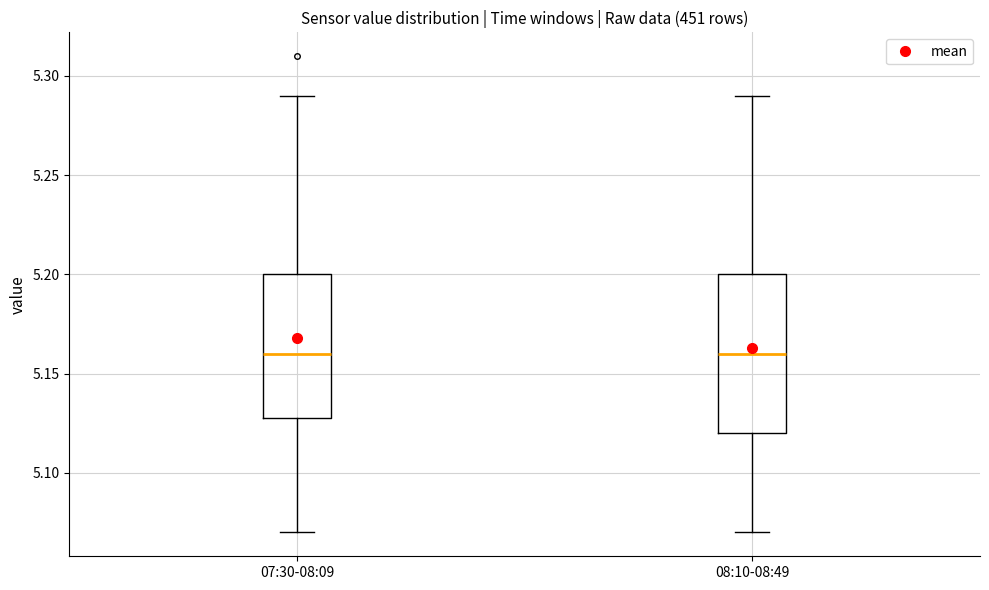

Reading left to right, read every box against the y-axis: the position of its median line, the range the box covers, and the ends of its whiskers. The values are not printed on the chart, so give them approximately, as read against the axis.

07:30-08:09: median 5.16, box 5.13 to 5.20, whiskers 5.07 to 5.29
08:10-08:49: median 5.16, box 5.12 to 5.20, whiskers 5.07 to 5.29